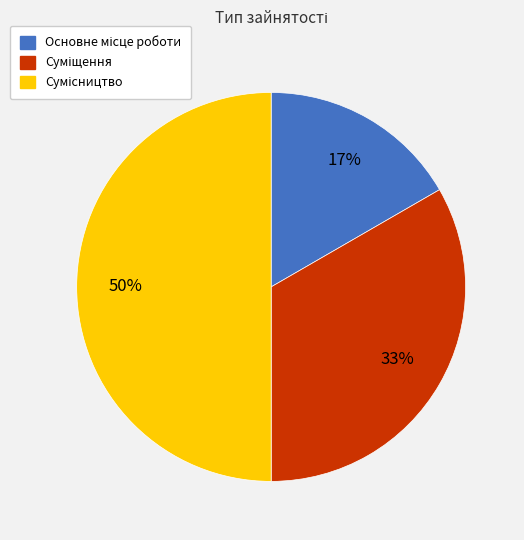

To the nearest percent, what is the difference between the largest and smallest slice percentages?

33%